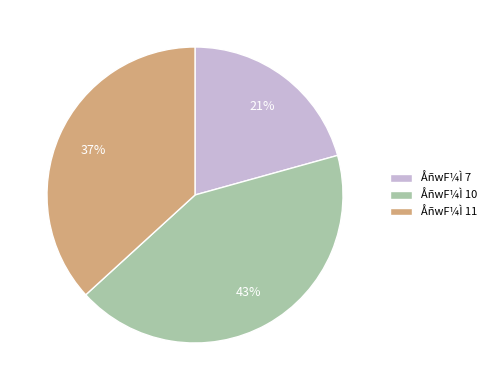

Which slice is the largest?

ÅñwF¼Ì 10